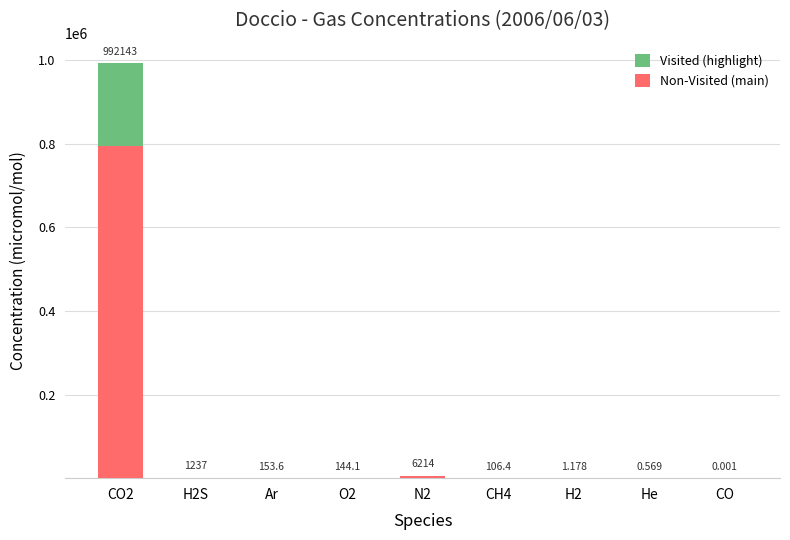

True or false: Non-Visited (main) has a value of 0.0 at CO.

True